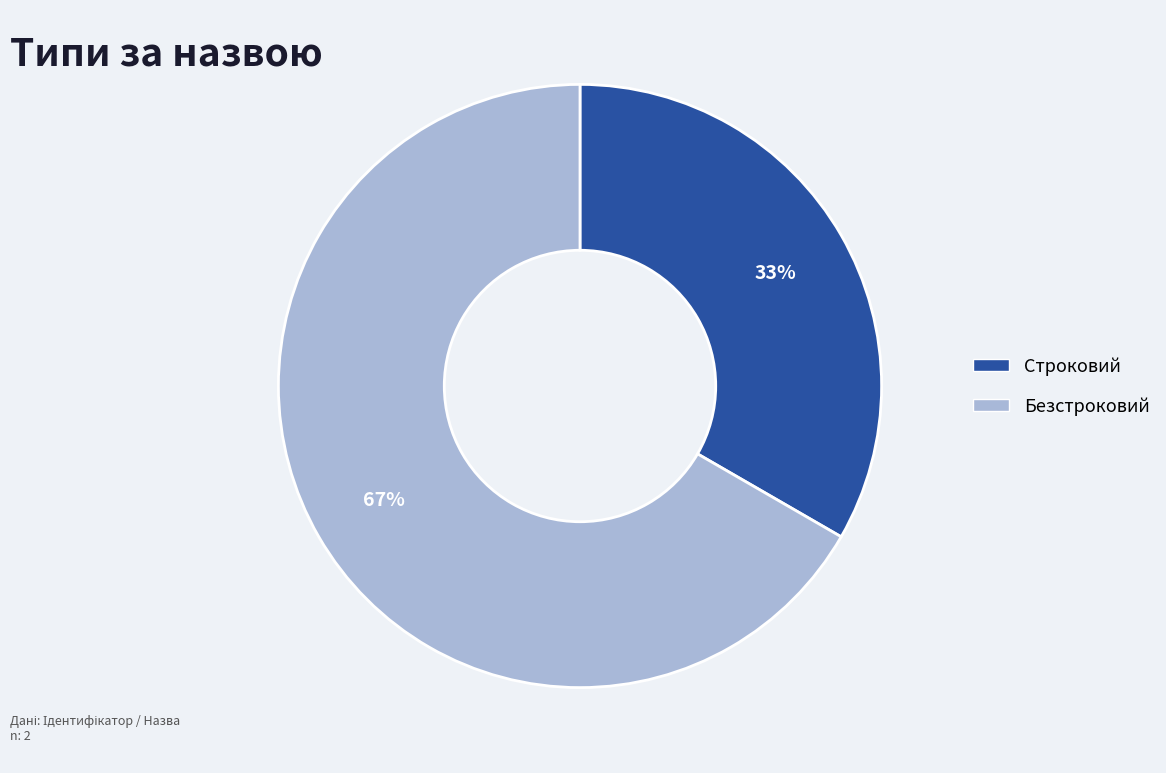

To the nearest percent, what is the combined percentage of Строковий and Безстроковий?

100%